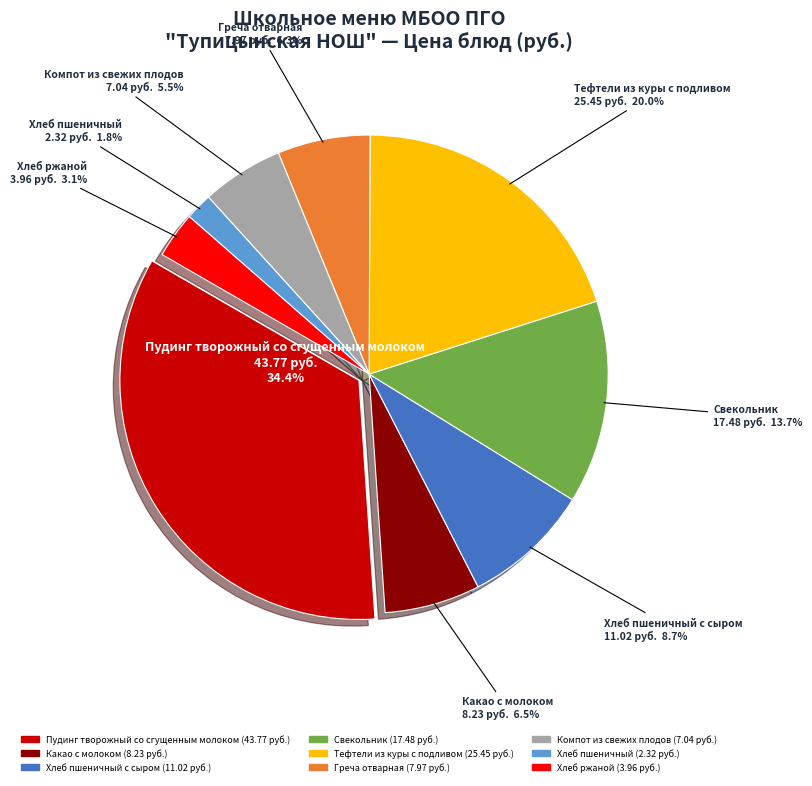

Is it true that Греча отварная is 18% of the pie?

False